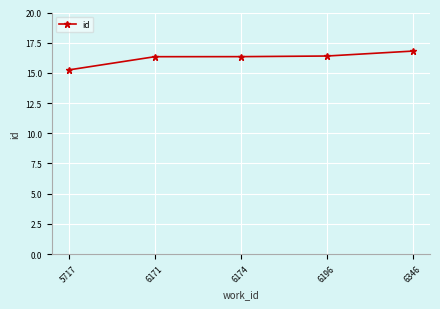

What value does the data have at 6171?

16.3